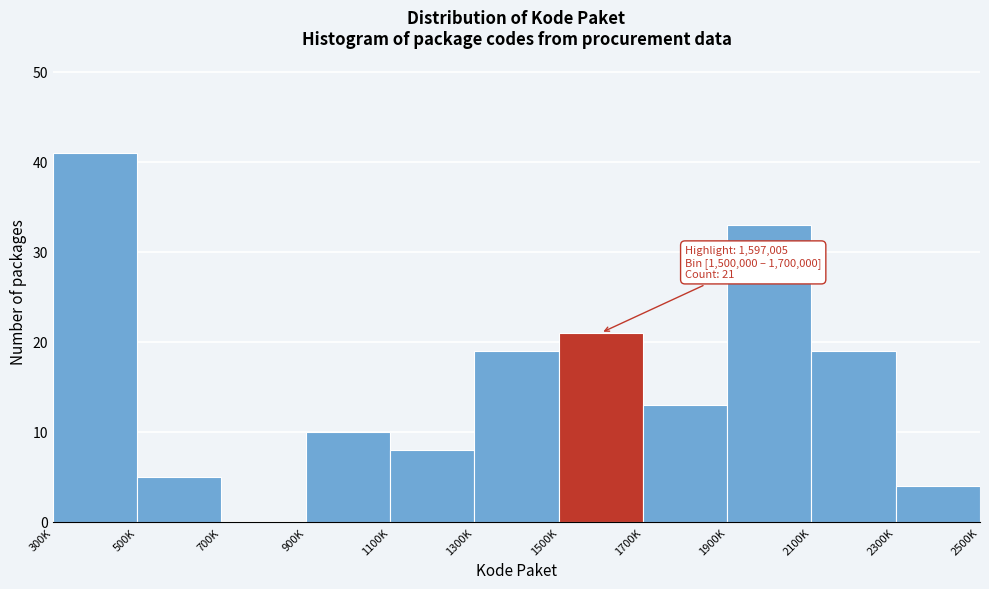

Reading left to right, what are all the values shown in this chart?

300K=41	500K=5	700K=0	900K=10	1100K=8	1300K=19	1500K=21	1700K=13	1900K=33	2100K=19	2300K=4